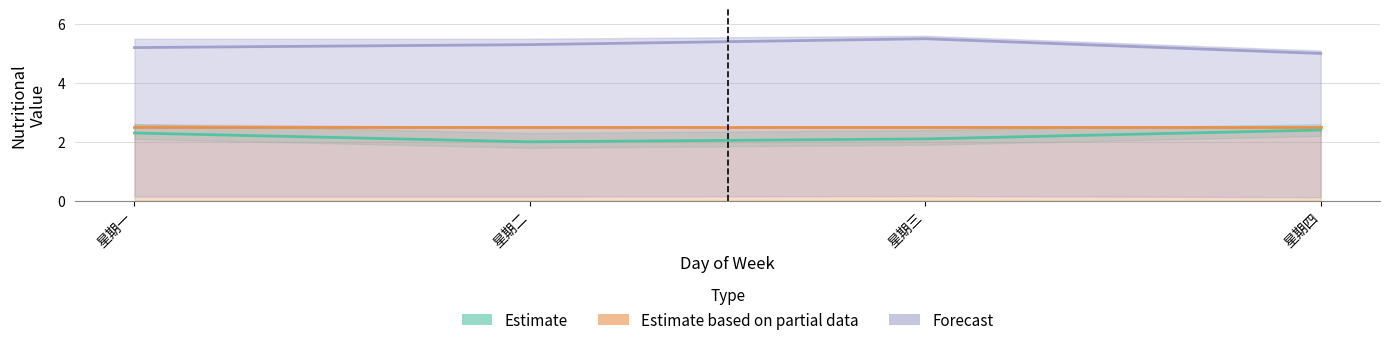

True or false: Estimate has more than 0 points higher than both neighbors.

False